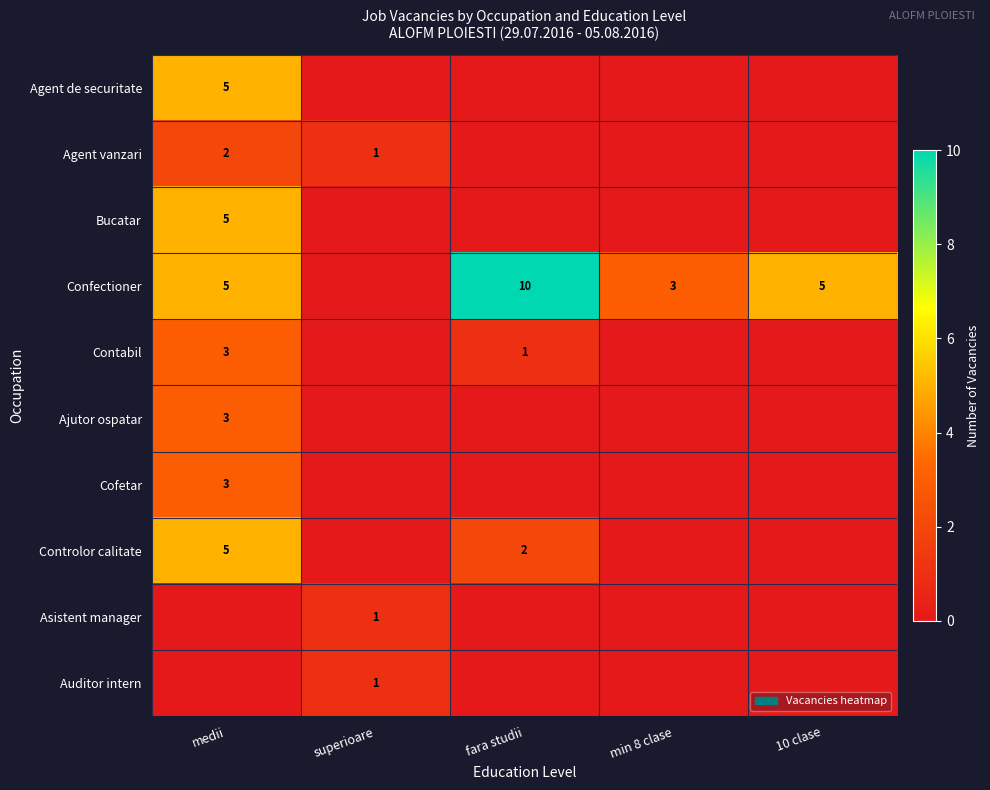

What is the difference between the Confectioner values at medii and fara studii?

5